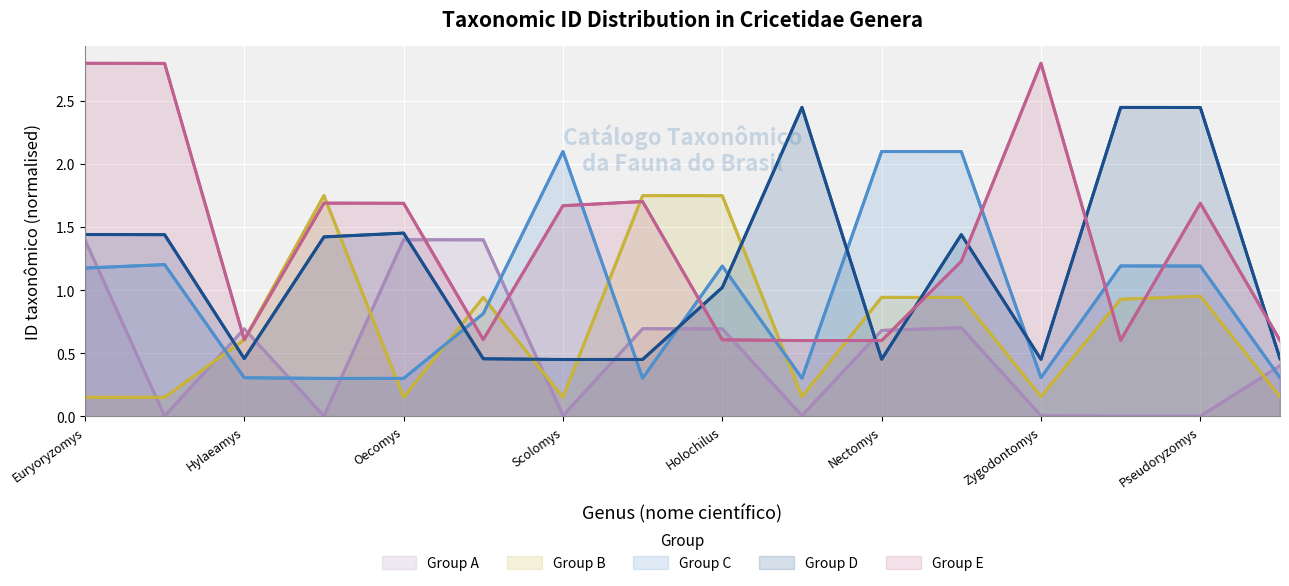

Reading left to right, what are all the values shown in this chart?

Group A: 1.4	0.0	0.7	0.0	1.4	1.4	0.0	0.7	0.7	0.0	0.7	0.7	0.0	0.0	0.0	0.4
Group B: 0.1	0.2	0.6	1.7	0.2	0.9	0.2	1.7	1.7	0.2	0.9	0.9	0.2	0.9	1.0	0.2
Group C: 1.2	1.2	0.3	0.3	0.3	0.8	2.1	0.3	1.2	0.3	2.1	2.1	0.3	1.2	1.2	0.3
Group D: 1.4	1.4	0.5	1.4	1.5	0.5	0.4	0.5	1.0	2.5	0.5	1.4	0.5	2.4	2.4	0.5
Group E: 2.8	2.8	0.6	1.7	1.7	0.6	1.7	1.7	0.6	0.6	0.6	1.2	2.8	0.6	1.7	0.6